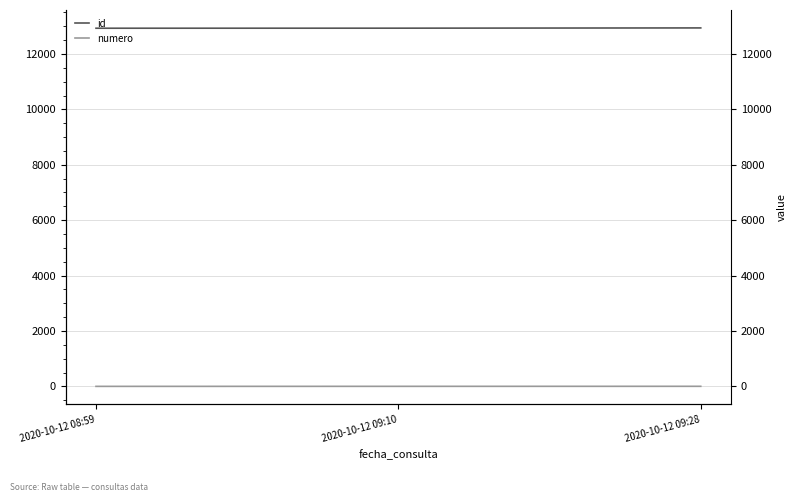

Which series has the largest range (max minus min)?

id